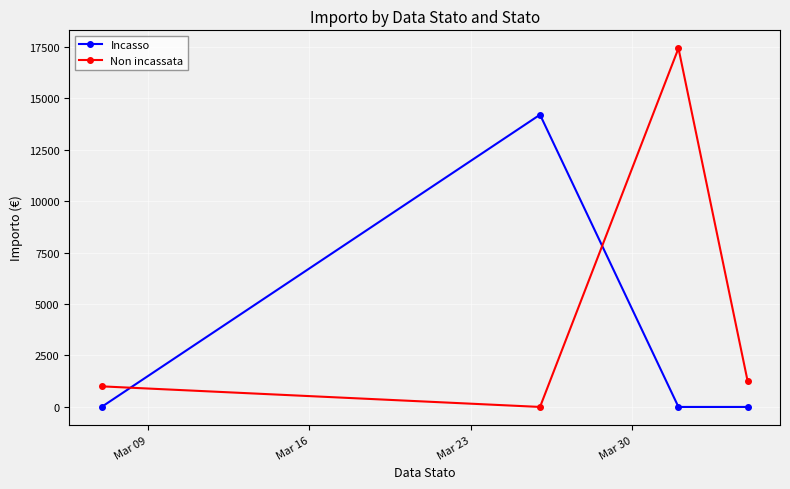

How many Incasso values are between 0 and 14195?

4